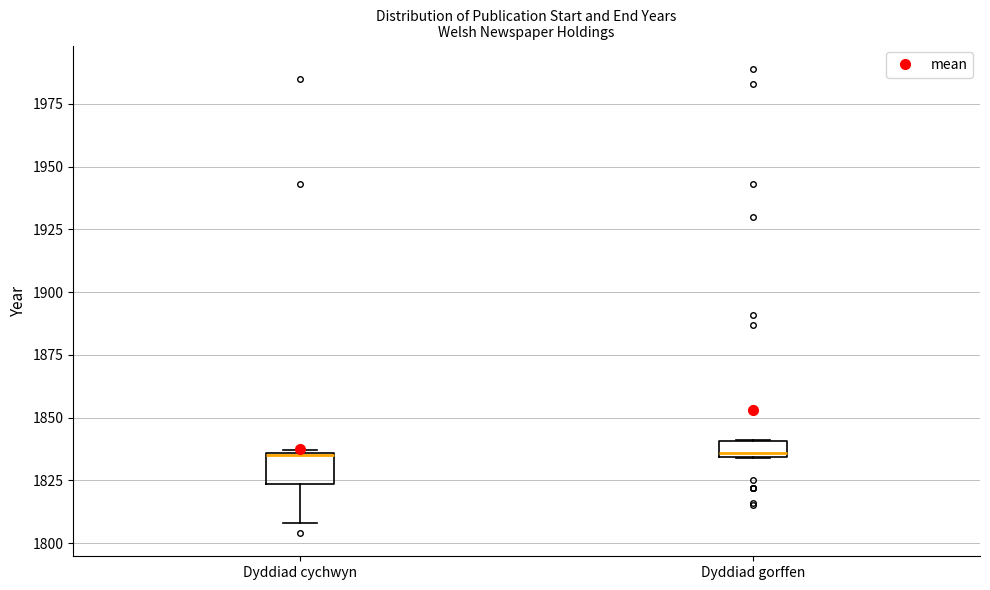

Where does the lower whisker of the box for Dyddiad cychwyn end on the y-axis? The values are not printed on the chart, so give them approximately, as read against the axis.

1810